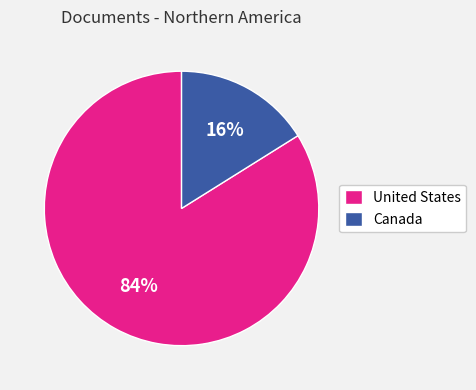

What is the largest slice in the pie chart?

United States